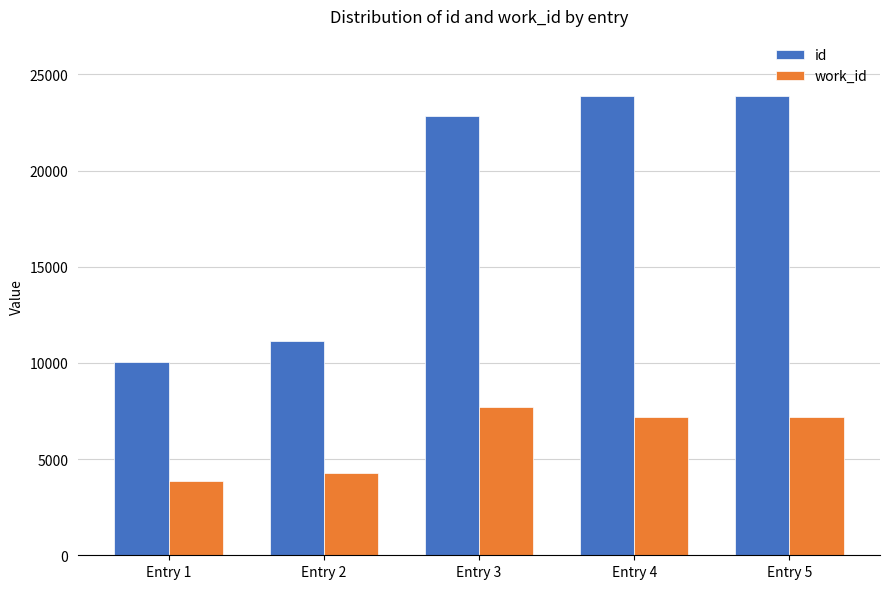

Which series has the largest total across all categories?

id